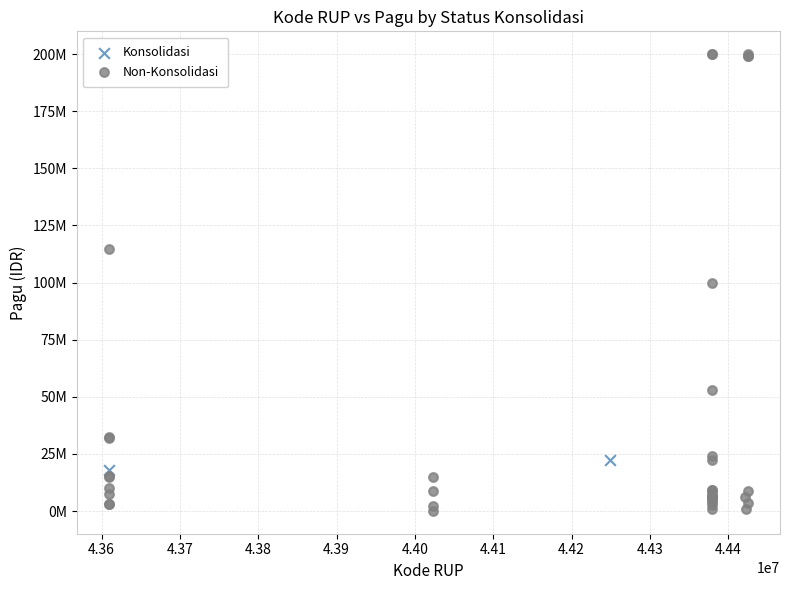

What are all the series names shown in the legend?

Konsolidasi, Non-Konsolidasi